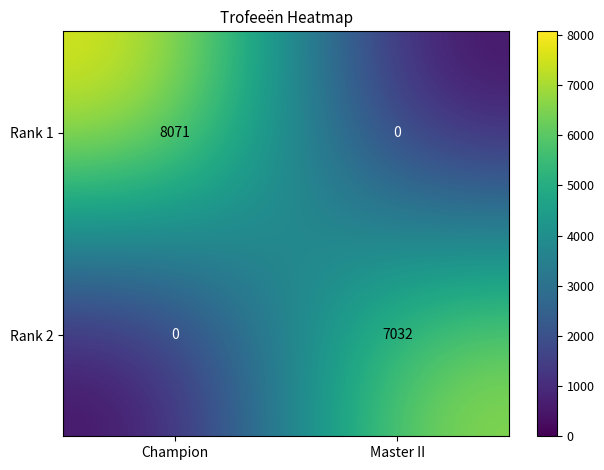

Reading left to right, what are all the values shown in this chart?

Rank 1: Champion=8071	Master II=0
Rank 2: Champion=0	Master II=7032